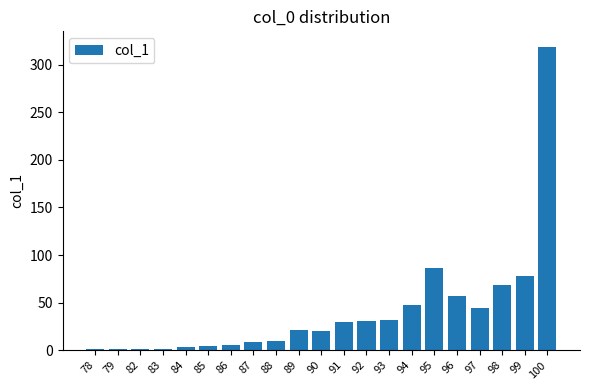

How many series are shown in this chart?

1